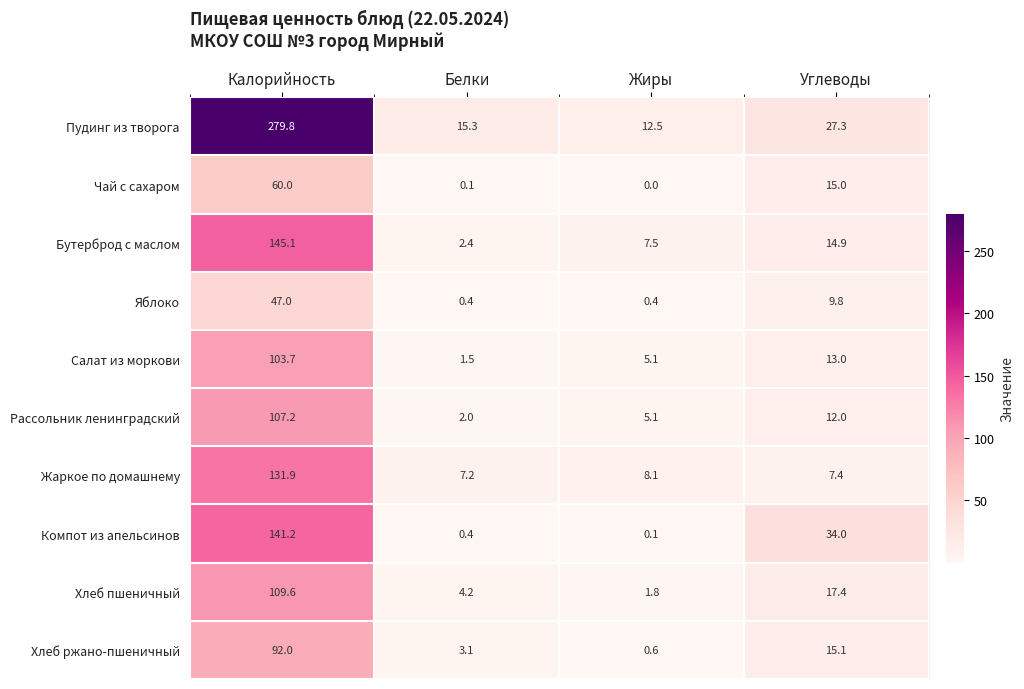

The value of Бутерброд с маслом at Углеводы is 14.9. True or false?

True